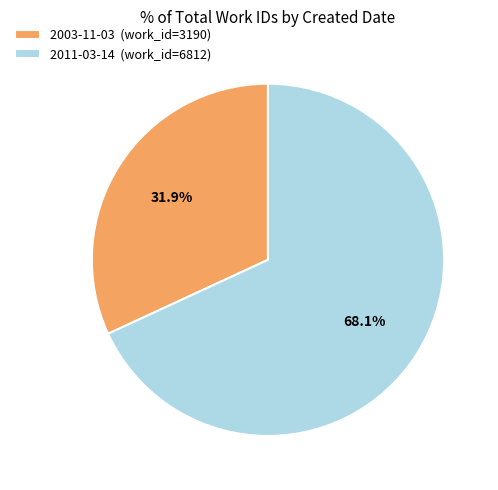

Which category has the biggest portion of the pie?

2011-03-14